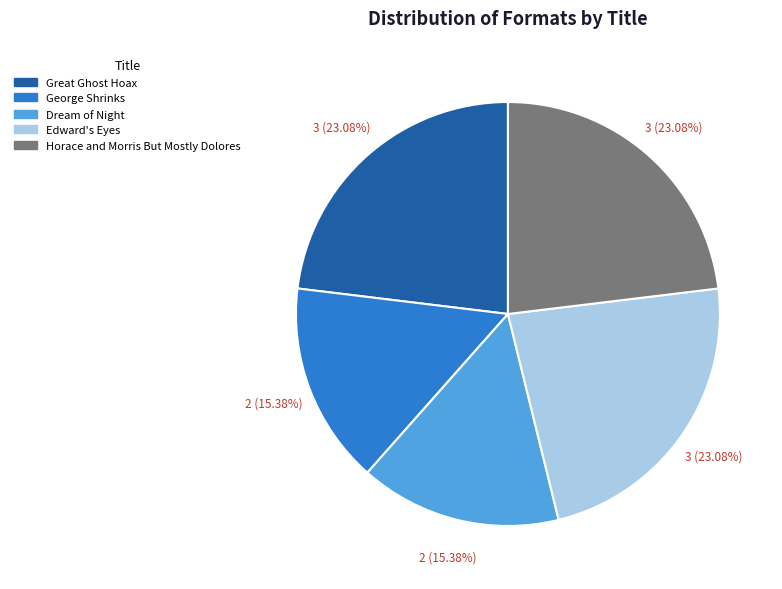

To the nearest percent, what portion does George Shrinks represent?

15%